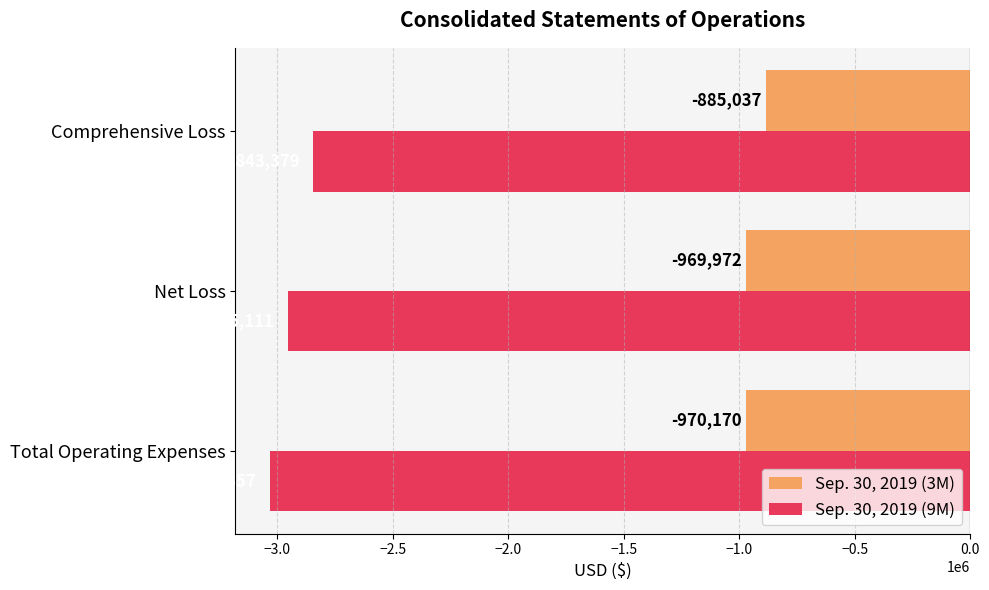

The Sep. 30, 2019 (3M) series shows -299879 at Total Operating Expenses. True or false?

False